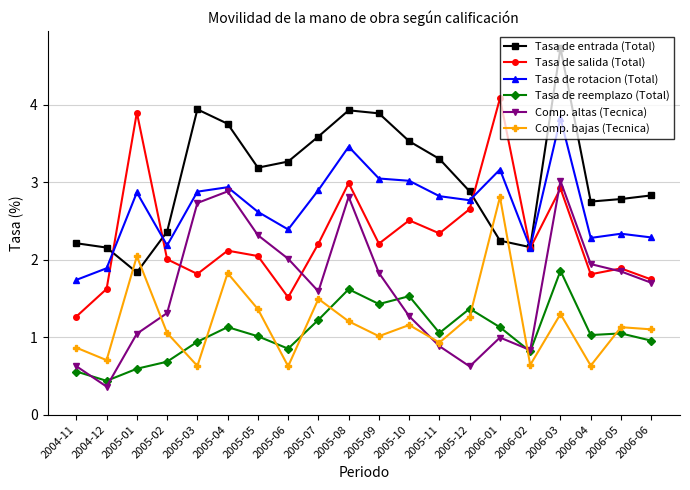

Is it true that Tasa de rotacion (Total) equals 4.3 at 2006-01?

False